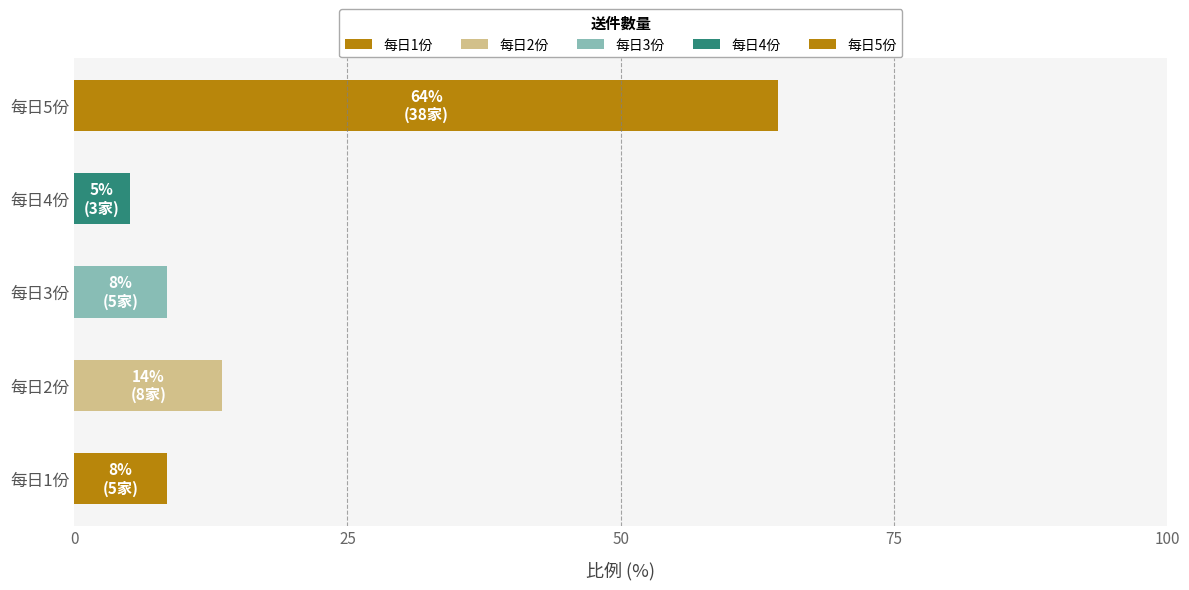

At which category does the chart reach its peak across all series?

每日5份